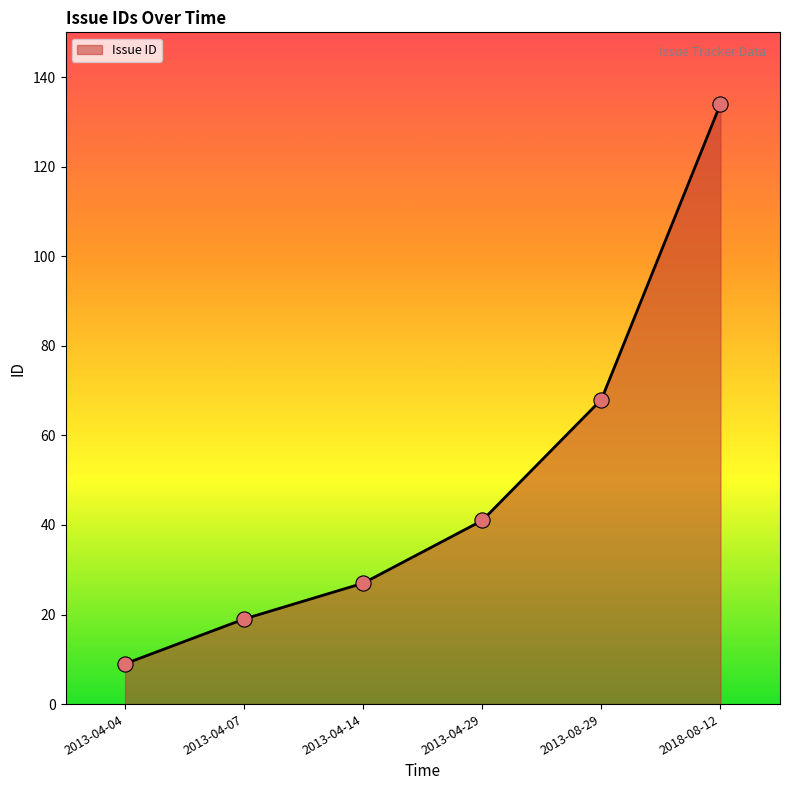

Between 2013-04-04 and 2013-04-07, which is larger?

2013-04-07